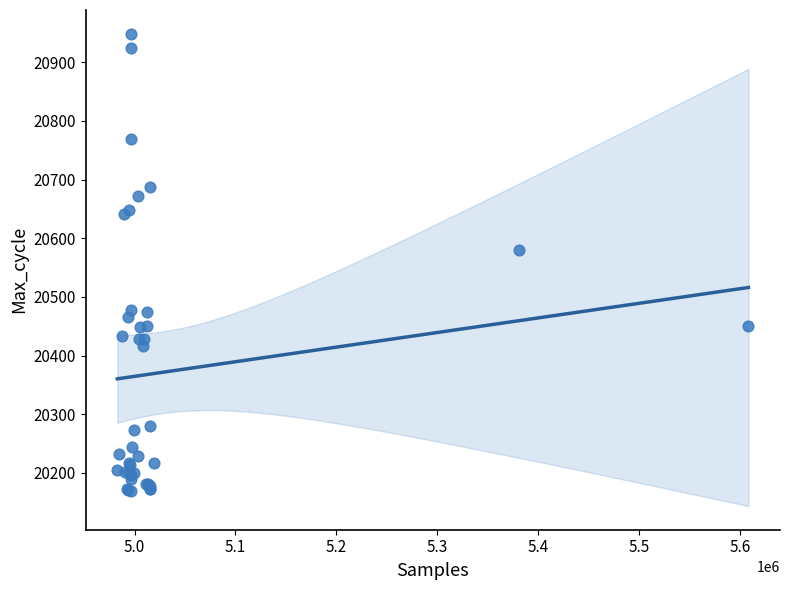

What Y value in the scatter plot is closest to 20559?

20580